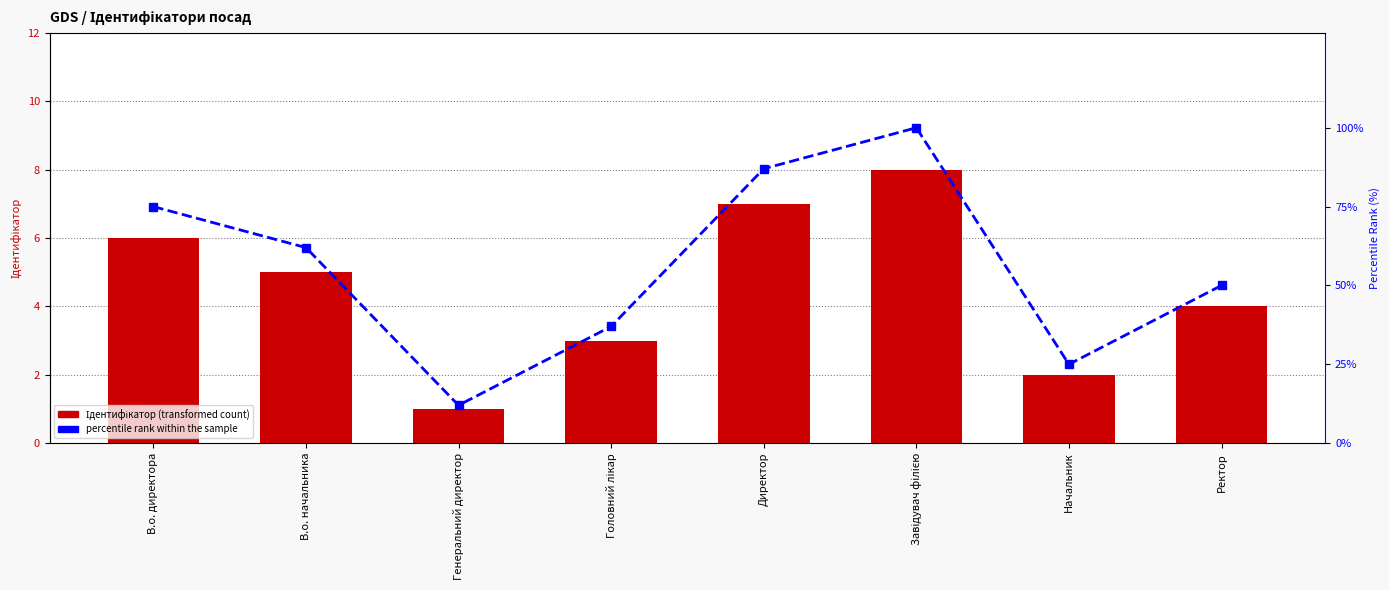

Count the number of categories in the chart.

8